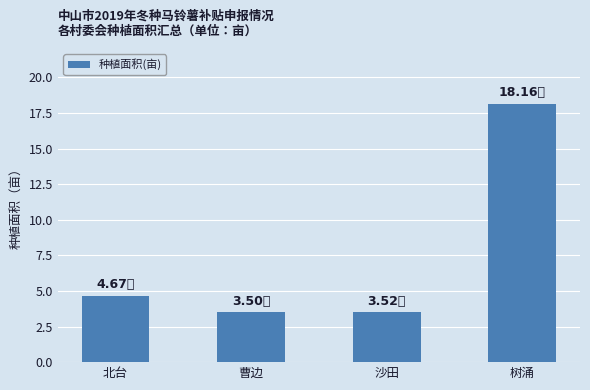

The value at 沙田 is 3.5. True or false?

True